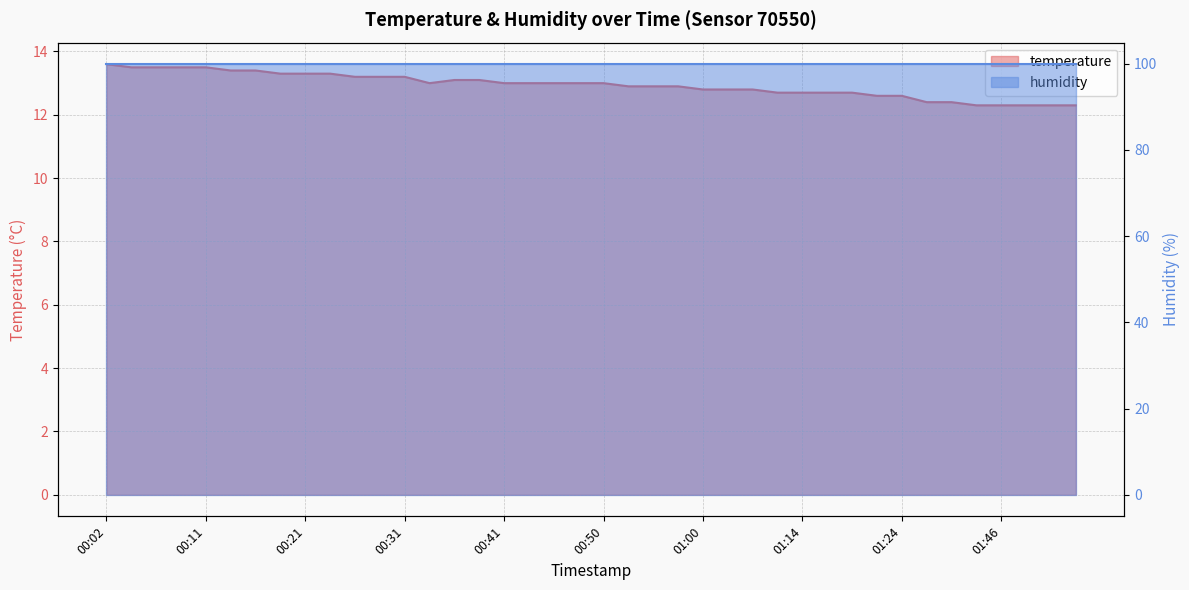

True or false: the data shows 21.4 at 01:03.

False